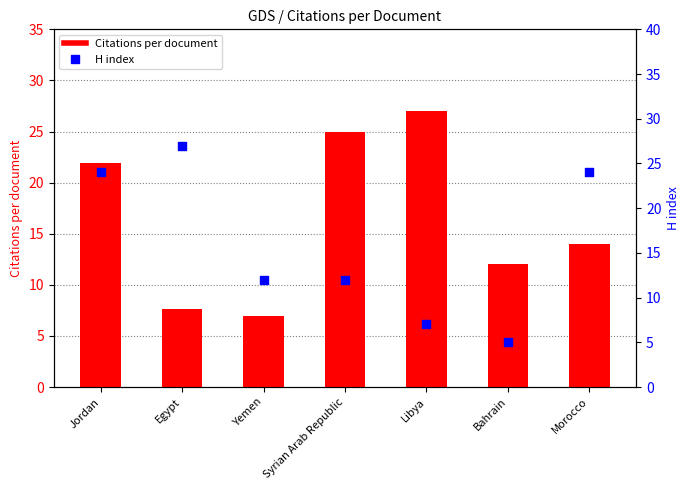

Which series reaches the minimum Y coordinate?

H index